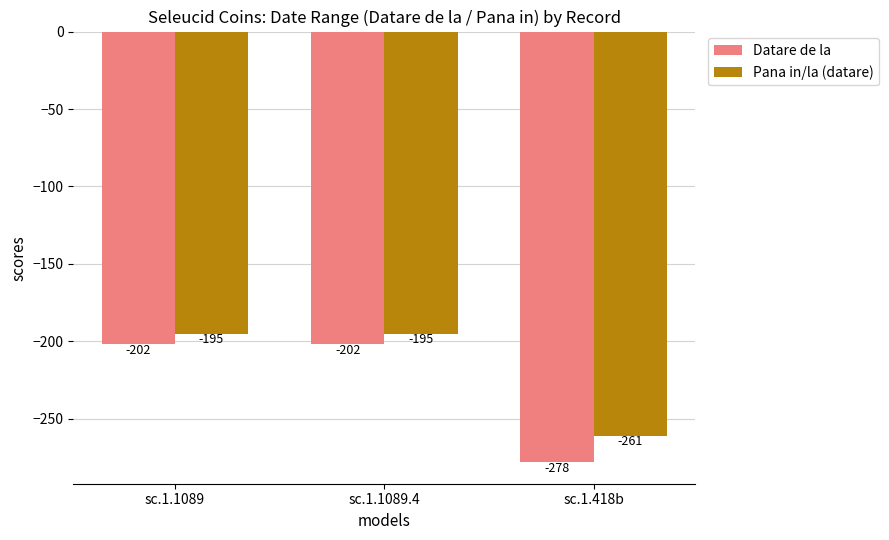

Which series changed the most between sc.1.1089 and sc.1.418b?

Datare de la